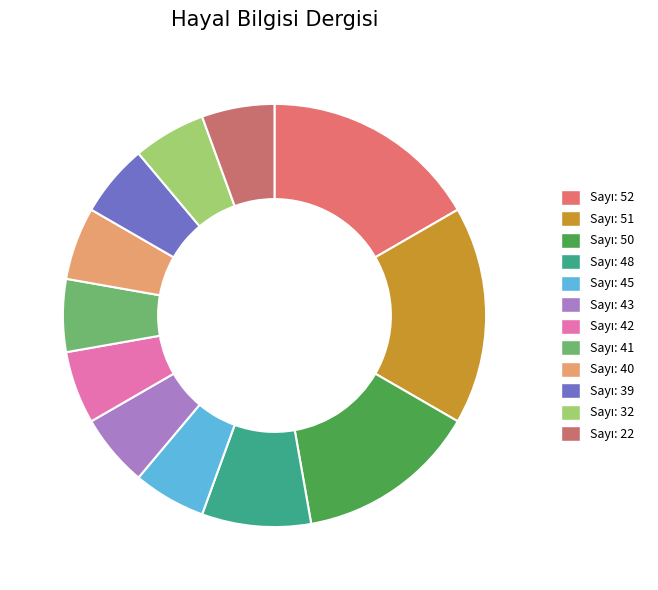

To the nearest percent, what is the combined percentage of Sayı: 22 and Sayı: 52?

22%